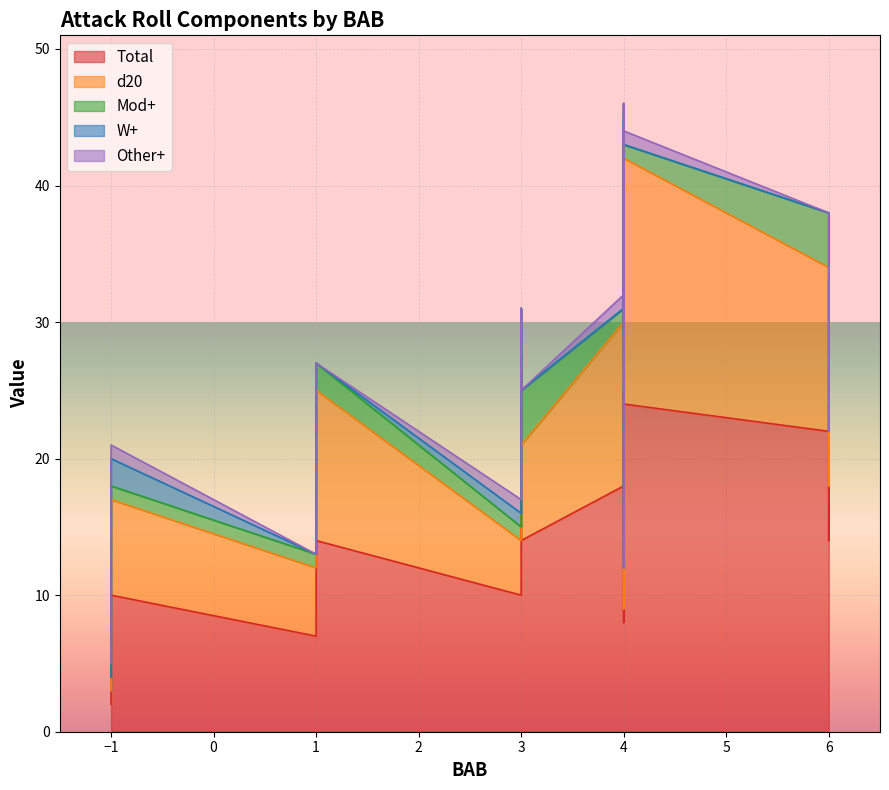

How many data points does each series have?

18